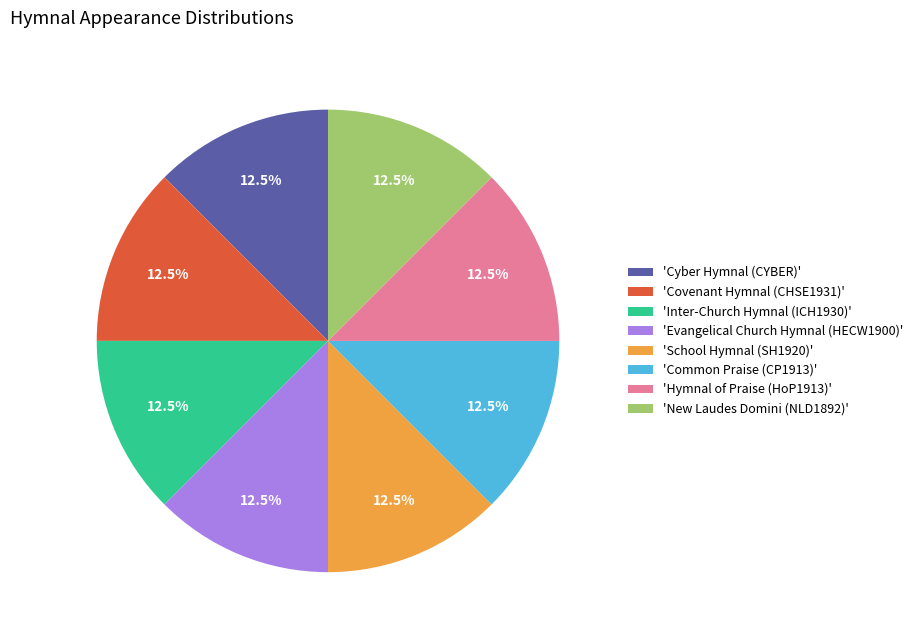

To the nearest percent, what is the average slice percentage?

12%